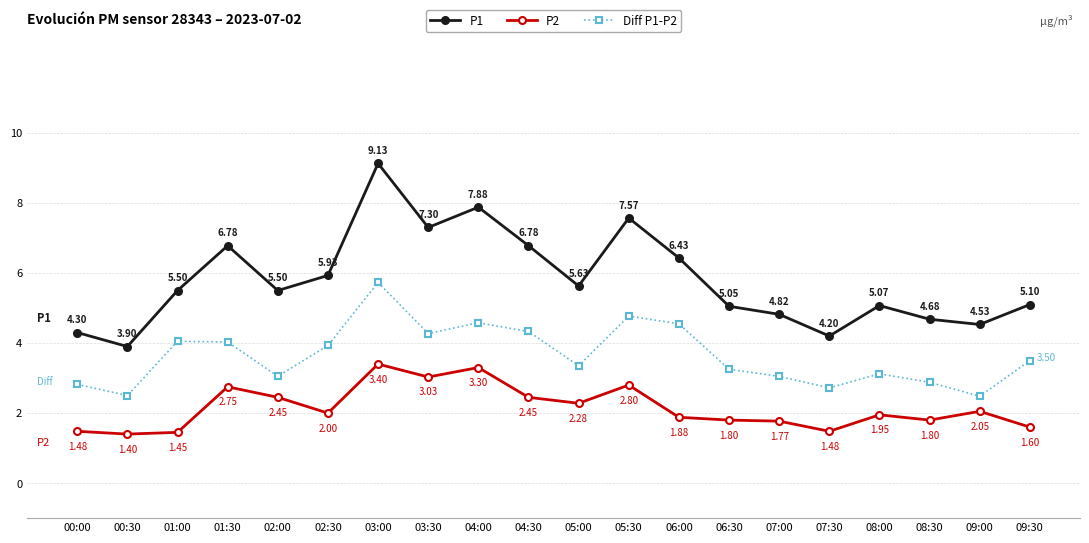

Is it true that Diff P1-P2 equals 1.4 at 03:30?

False